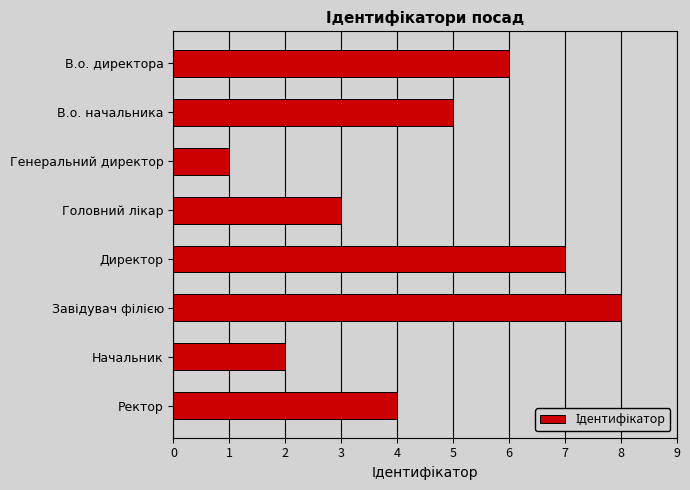

True or false: the data shows 4 at Ректор.

True